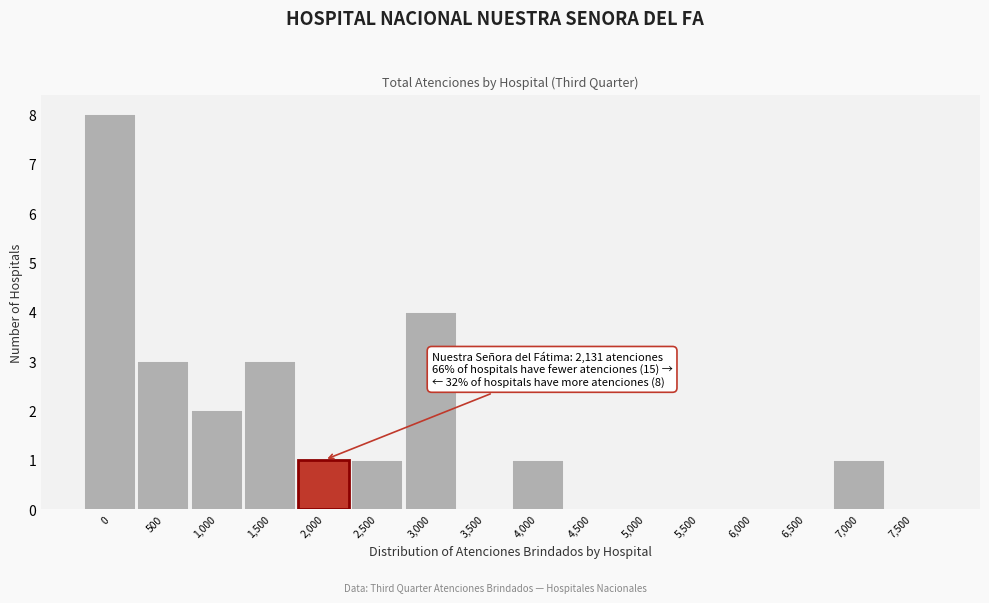

Between 1,000 and 3,000, which is larger?

3,000